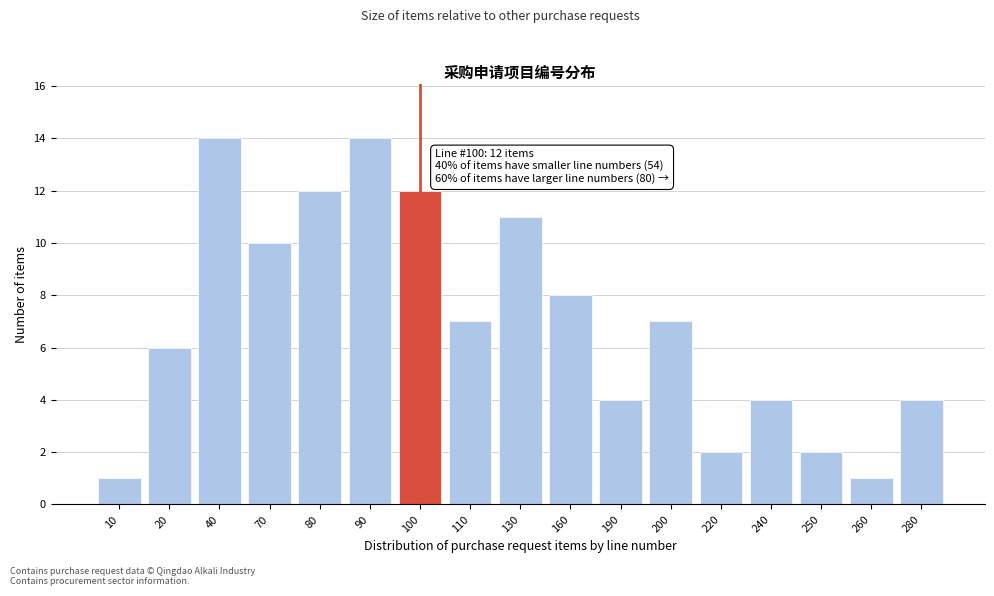

Reading left to right, transcribe all the data shown in this chart.

1	6	14	10	12	14	12	7	11	8	4	7	2	4	2	1	4